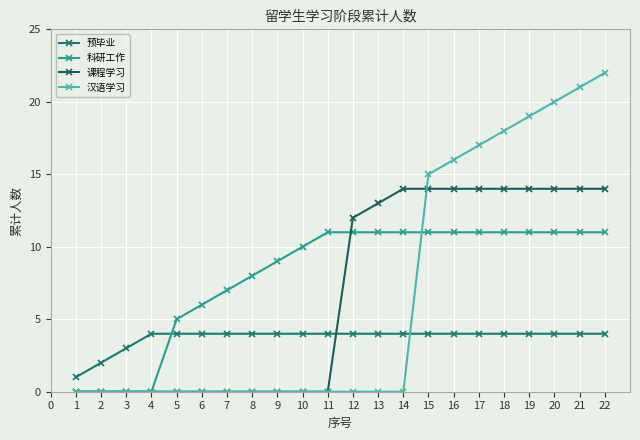

What is the difference between the 科研工作 values at 6 and 8?

2